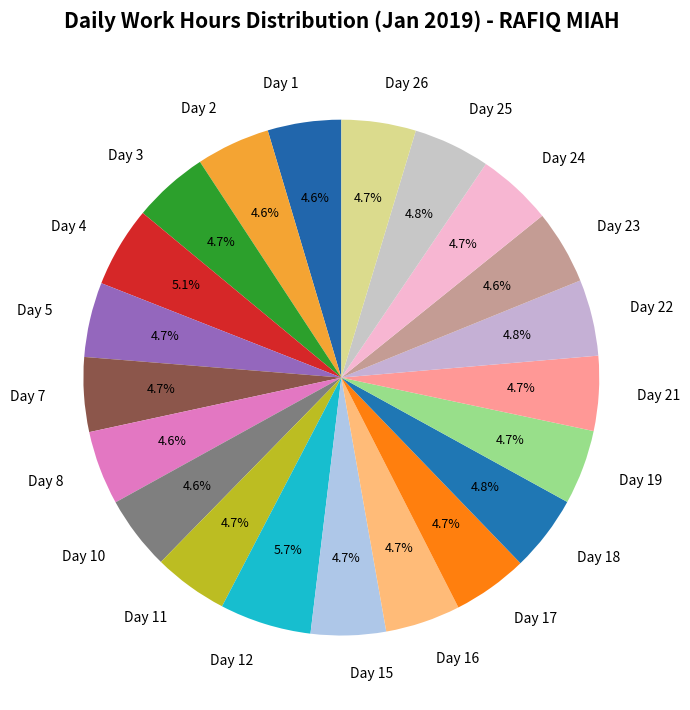

Is Day 12 the majority of the pie?

No